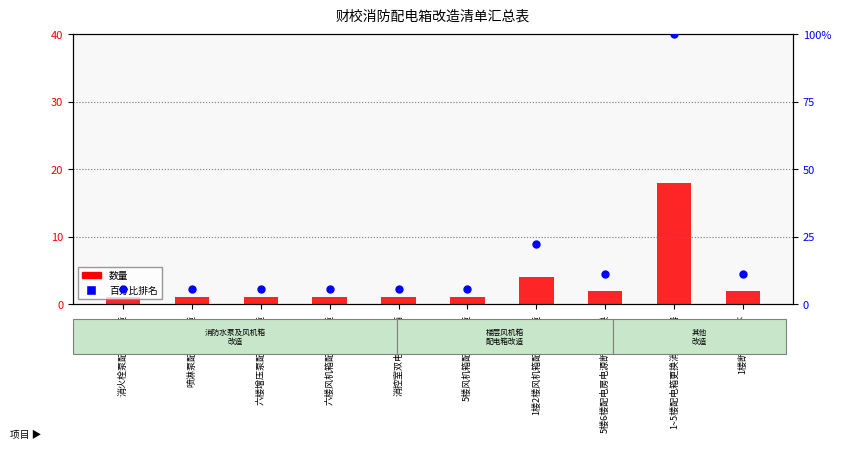

Which series has the largest Y range (max minus min)?

百分比排名